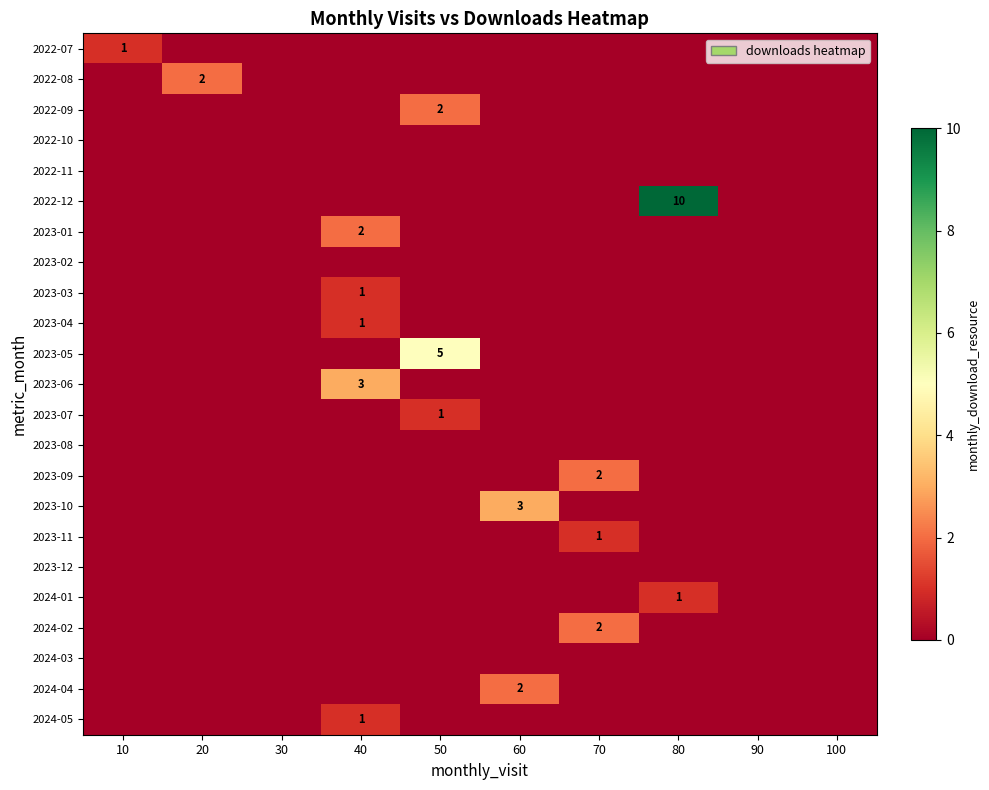

What is the total value across all series at 80?

11